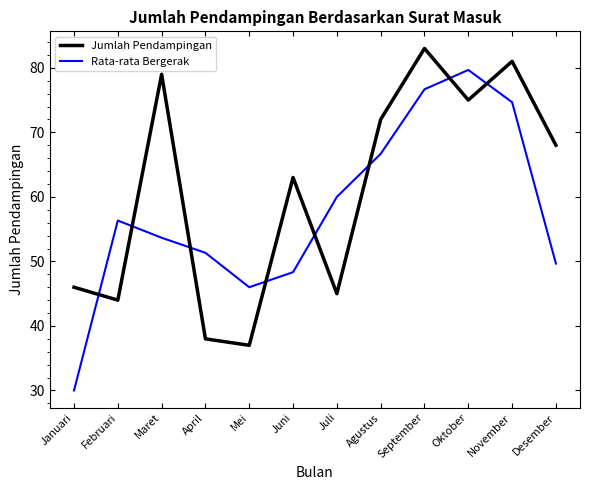

True or false: Jumlah Pendampingan has more than 1 points higher than both neighbors.

True